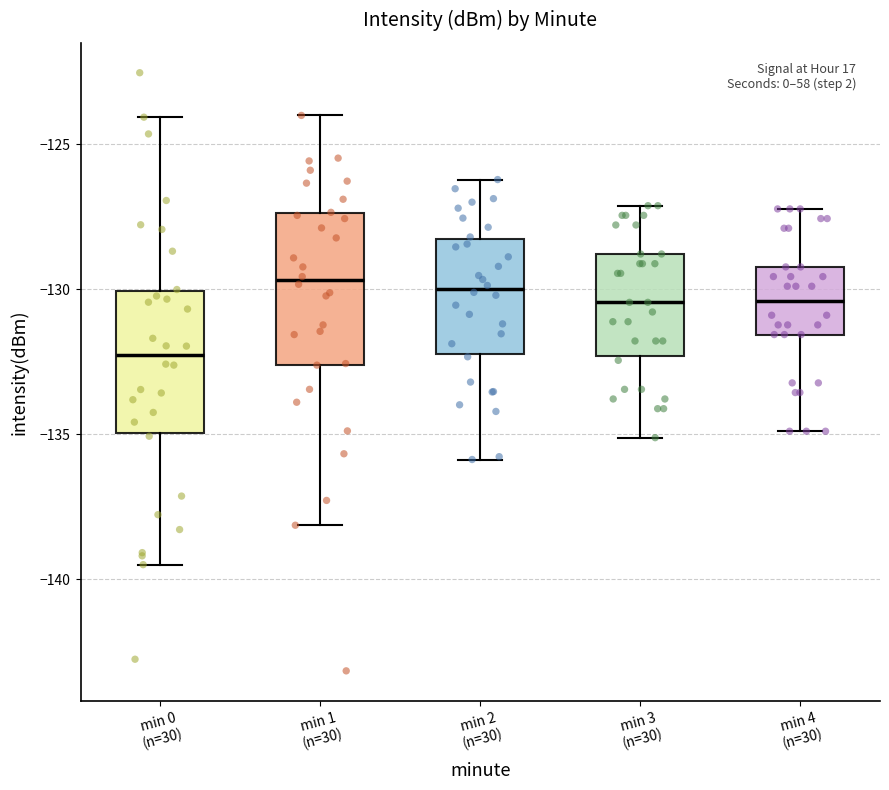

Reading left to right, transcribe this box plot: for each box, give where its median line is, the range the box spans, and where its two whiskers end, as read against the y-axis. The values are not printed on the chart, so give them approximately, as read against the axis.

min 0 (n=30): median -132.5, box -135.0 to -130.0, whiskers -139.5 to -124.0
min 1 (n=30): median -129.5, box -132.5 to -127.5, whiskers -138.0 to -124.0
min 2 (n=30): median -130.0, box -132.0 to -128.5, whiskers -136.0 to -126.0
min 3 (n=30): median -130.5, box -132.5 to -129.0, whiskers -135.0 to -127.0
min 4 (n=30): median -130.5, box -131.5 to -129.0, whiskers -135.0 to -127.0